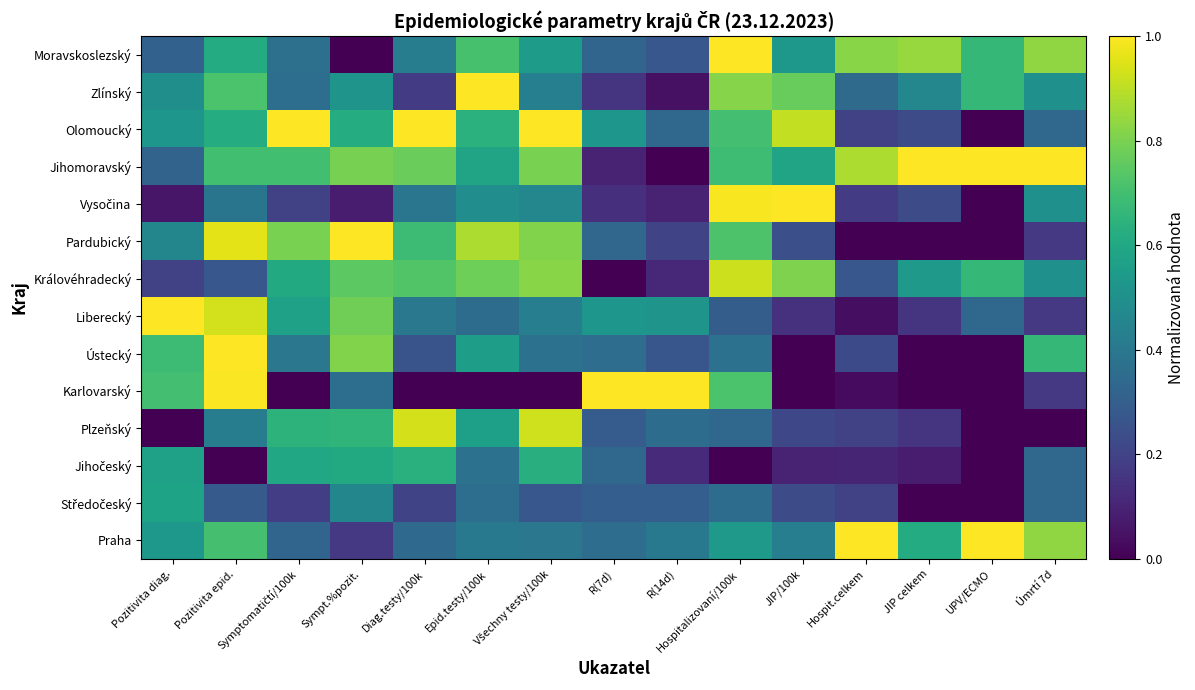

Rank the series at Hospitalizovaní/100k from highest to lowest value.

Moravskoslezský, Vysočina, Královéhradecký, Zlínský, Pardubický, Karlovarský, Olomoucký, Jihomoravský, Praha, Ústecký, Středočeský, Plzeňský, Liberecký, Jihočeský